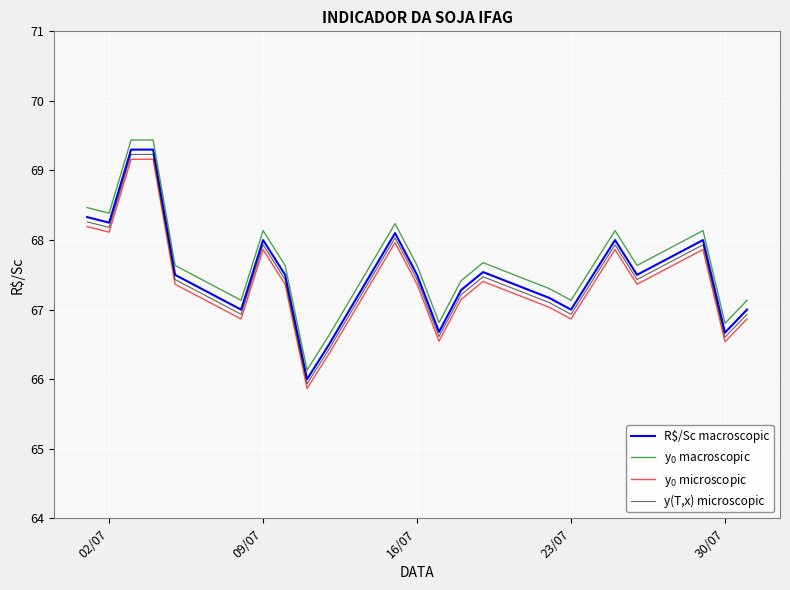

What is the smallest value displayed?

65.9